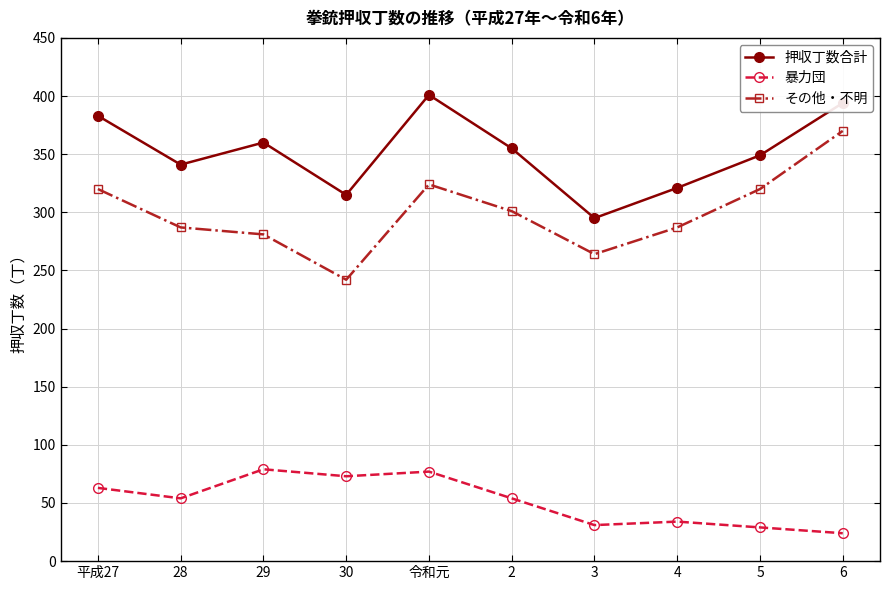

How many lines are shown in the chart?

3